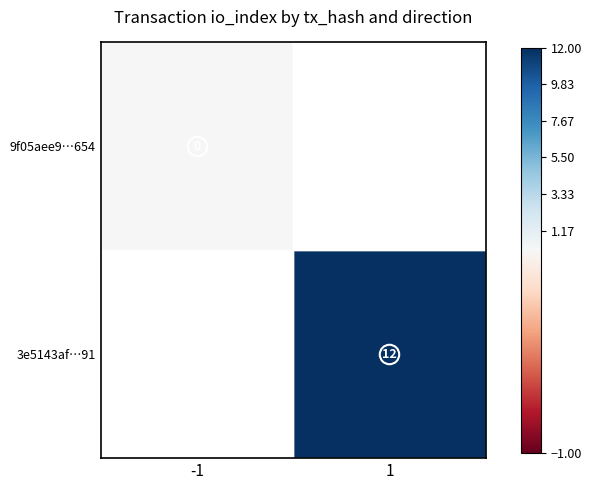

Count the number of categories in the chart.

2